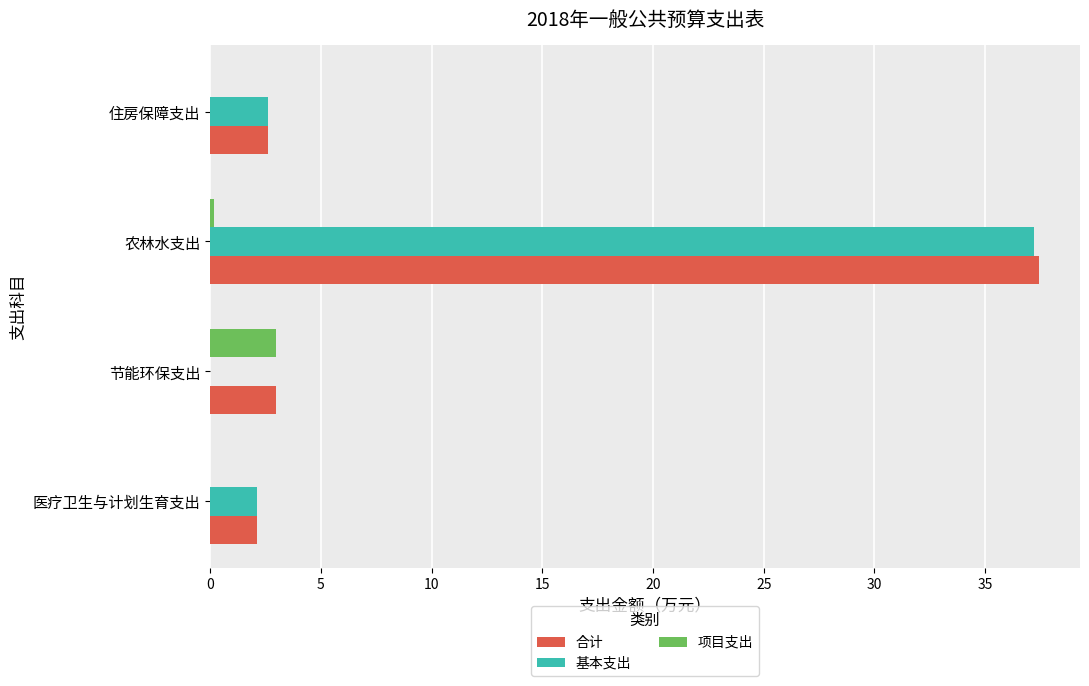

What is the maximum value for 项目支出?

3.0